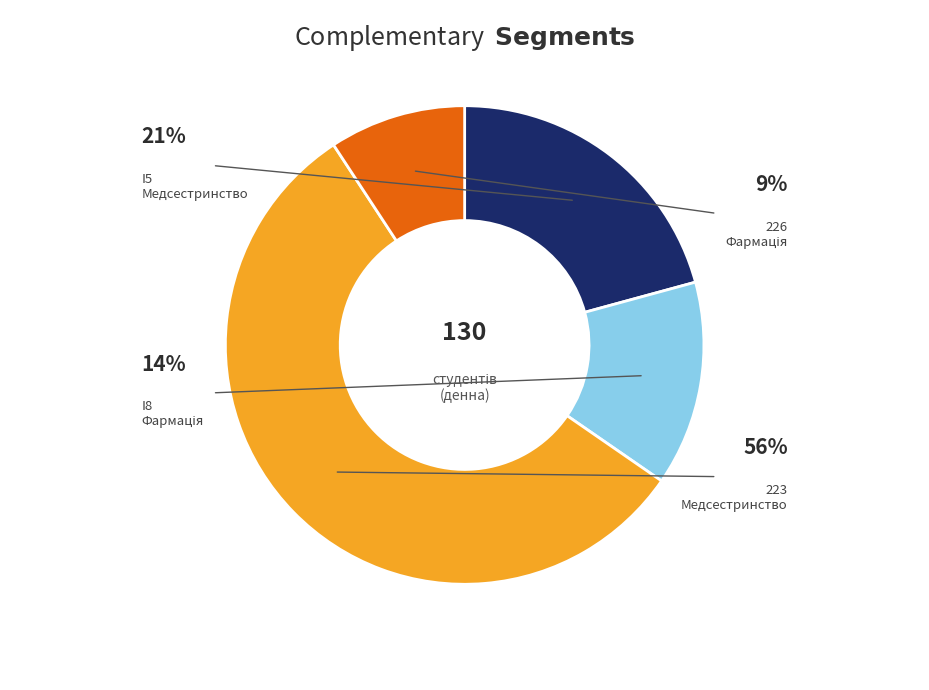

Is there any slice that represents more than half of the pie?

Yes